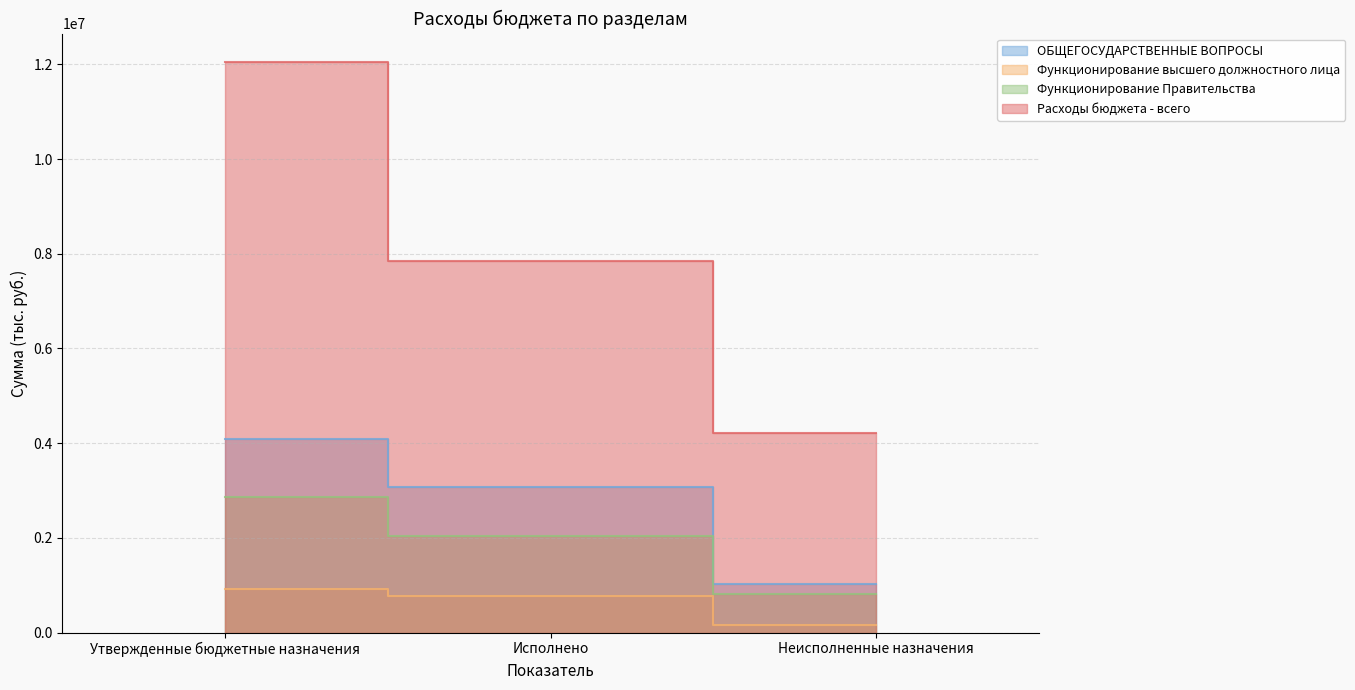

At how many categories does at least one series exceed 4448001?

2